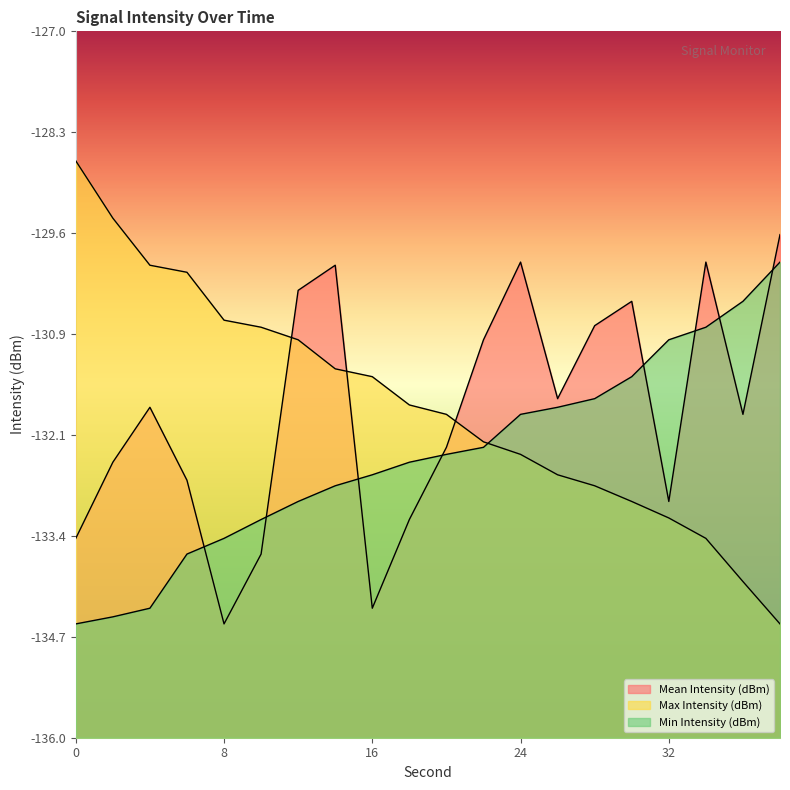

Where is the first local minimum for Mean Intensity (dBm)?

8